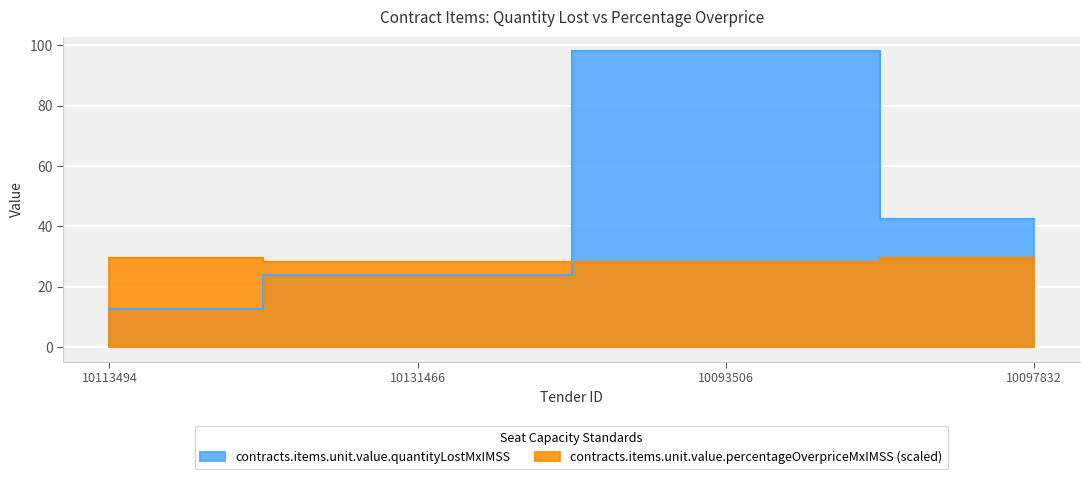

Which label corresponds to the largest value in the chart?

10093506